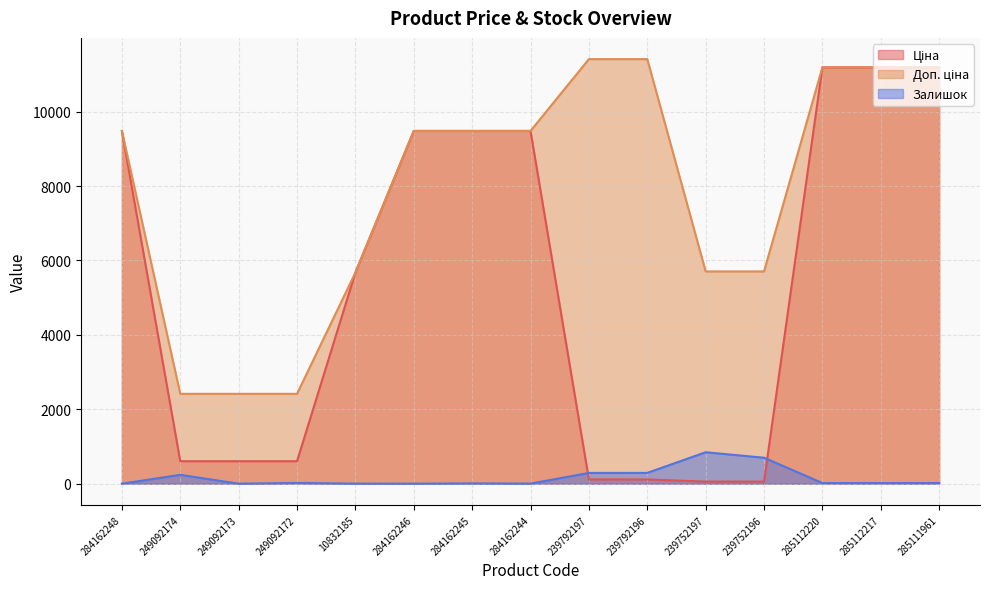

Which category has the highest value in the Ціна series?

285112220